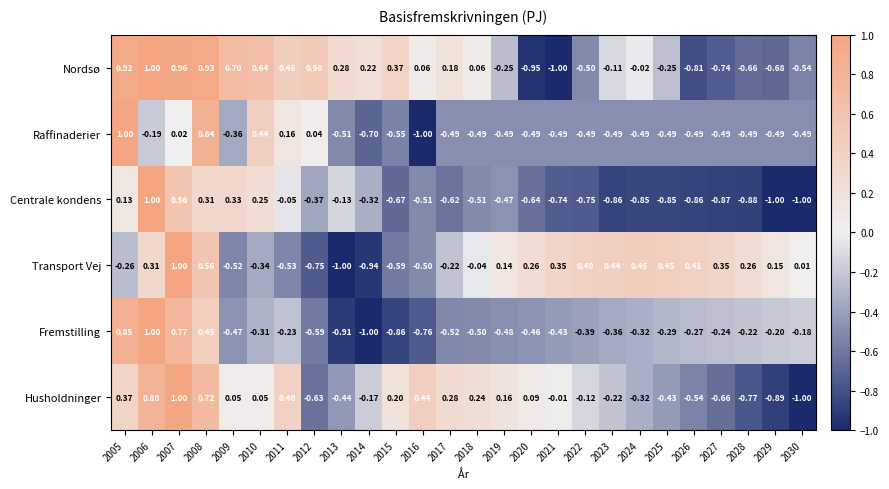

Which series changed the most between 2005 and 2023?

Raffinaderier